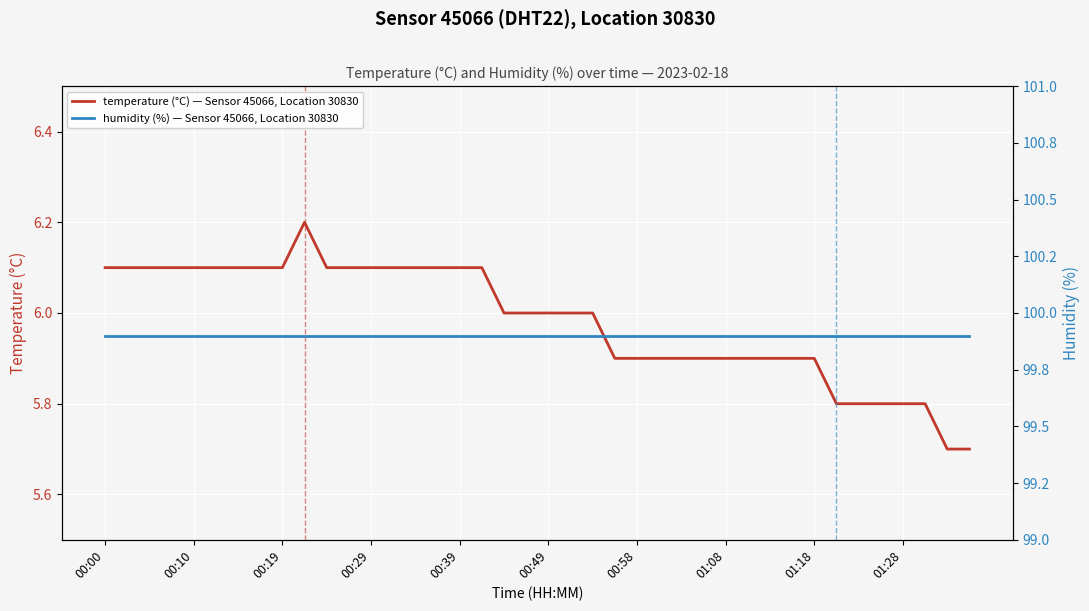

What is the difference between the second highest and minimum values in the temperature (°C) — Sensor 45066, Location 30830 series?

0.4